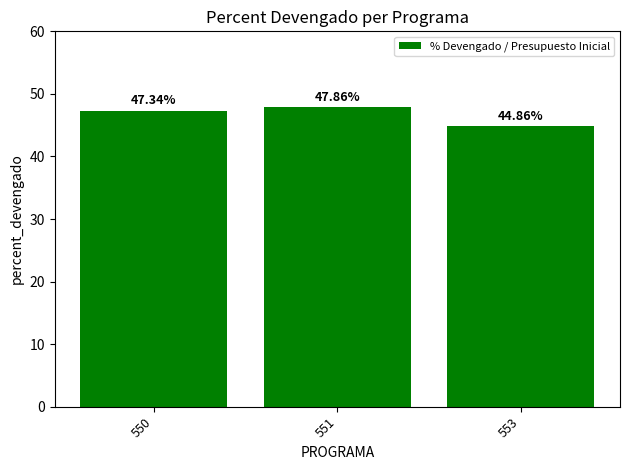

What is the value of the 1st bar from the left?

47.3